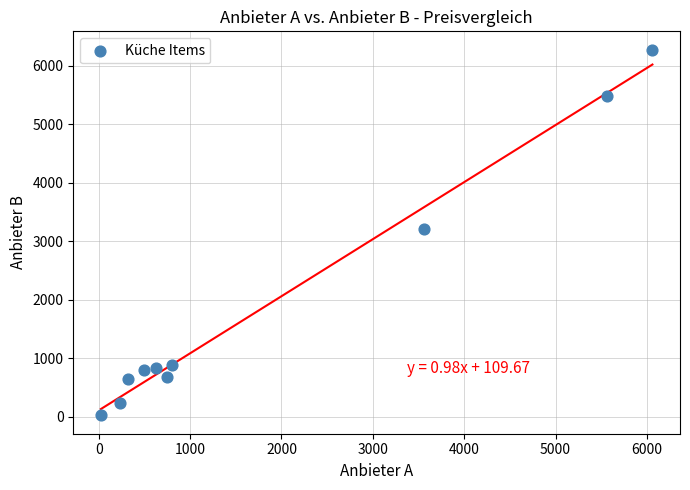

What is the range of X values (max minus min)?

6035.4